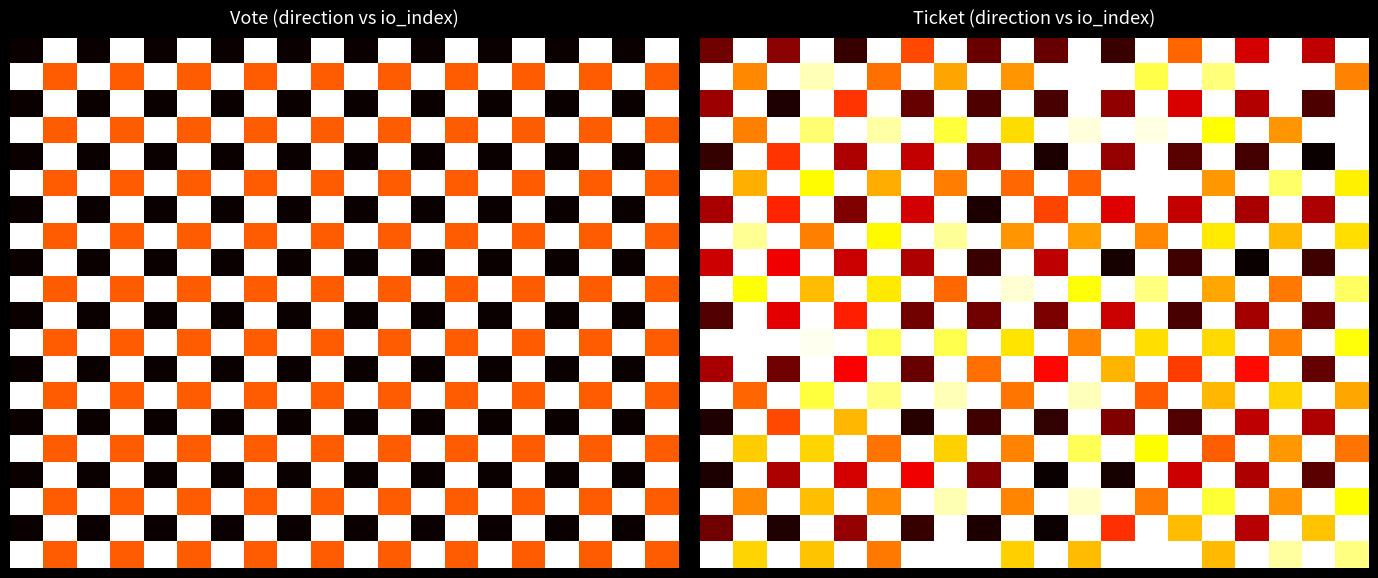

At how many categories does at least one series exceed 0?

20